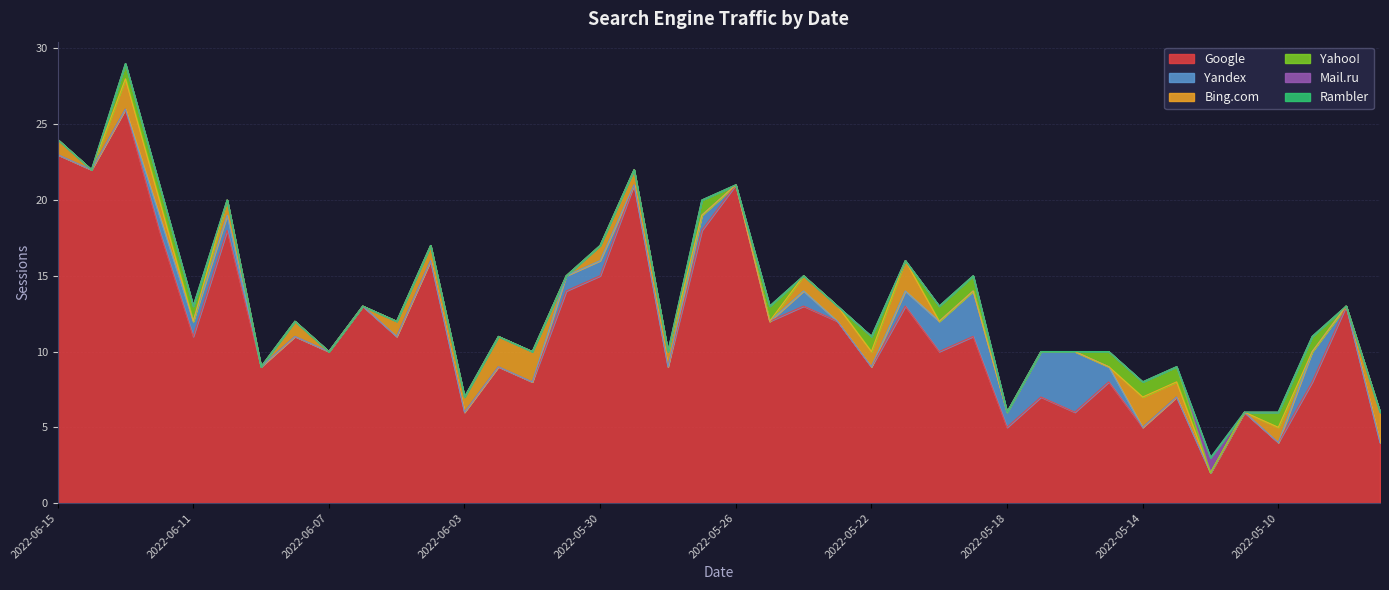

Does the chart have visible grid lines?

Yes